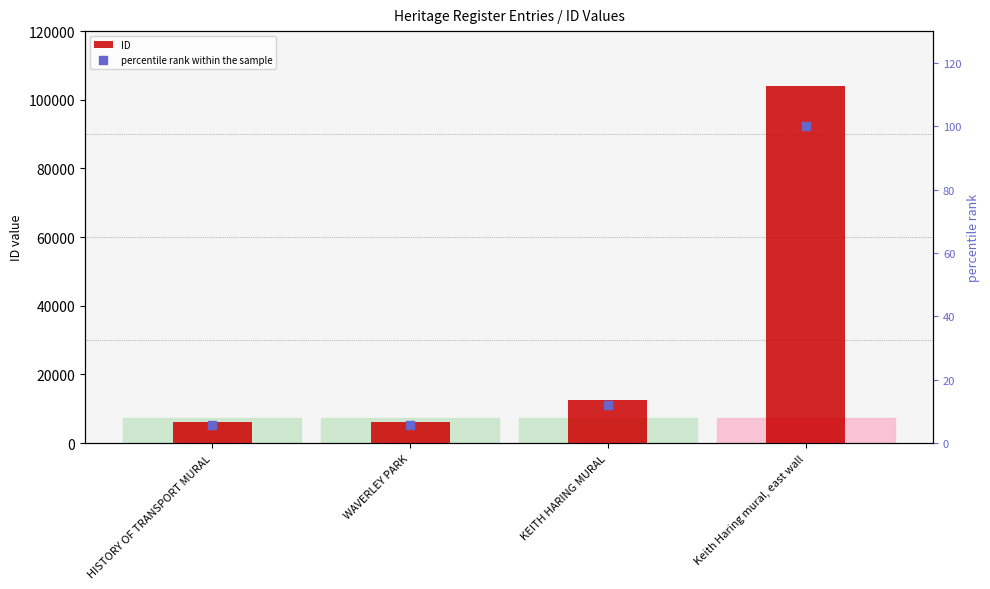

At which category is the sum across all series the highest?

Keith Haring mural, east wall